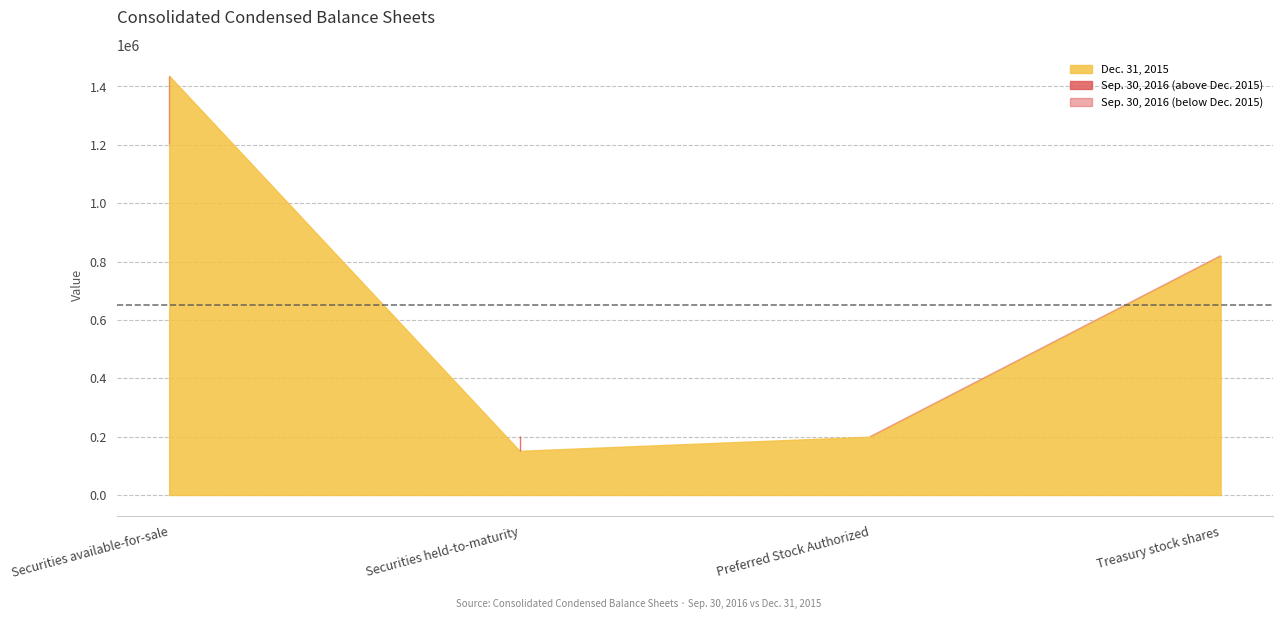

True or false: Dec. 31, 2015 and Sep. 30, 2016 intersect in this chart.

True